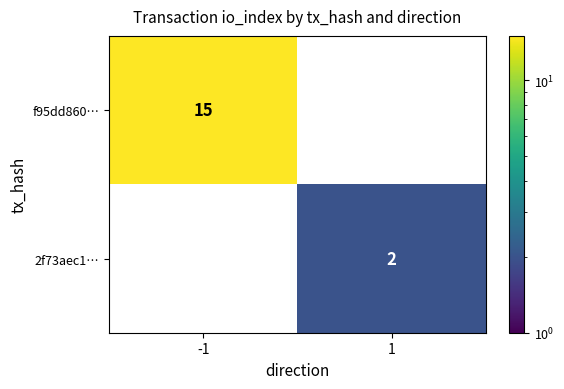

Rank the series by their maximum value, from highest to lowest.

f95dd860…, 2f73aec1…